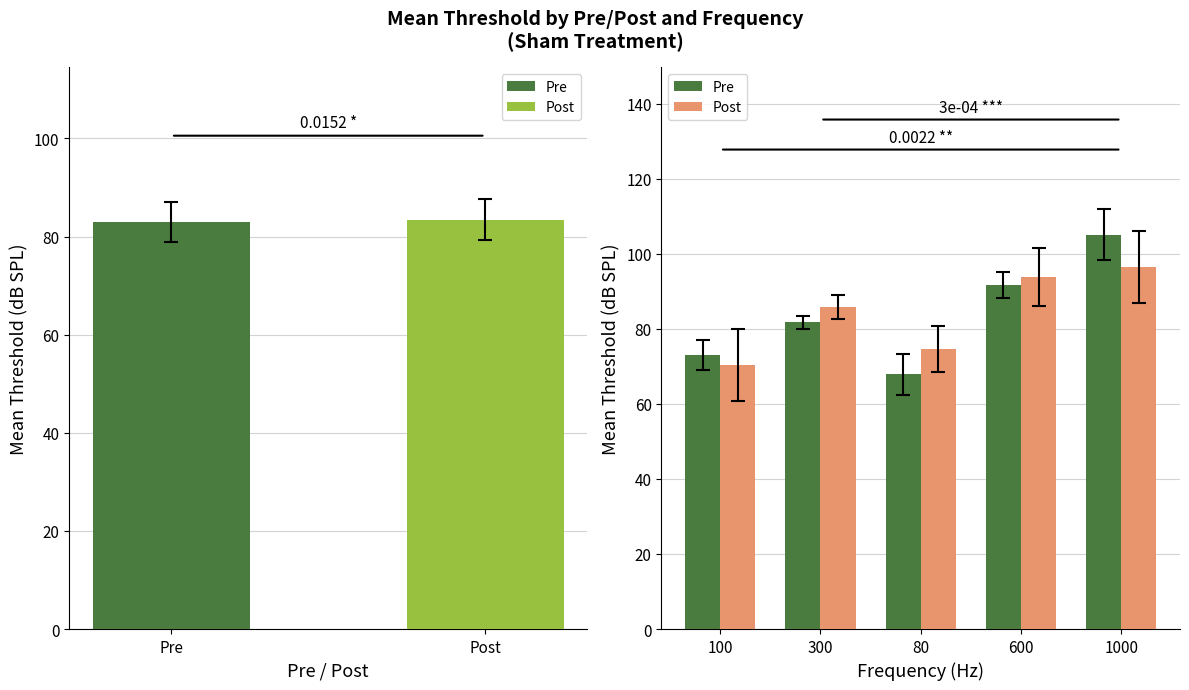

What is the value of the Post bar at the 4th from the left?

93.7